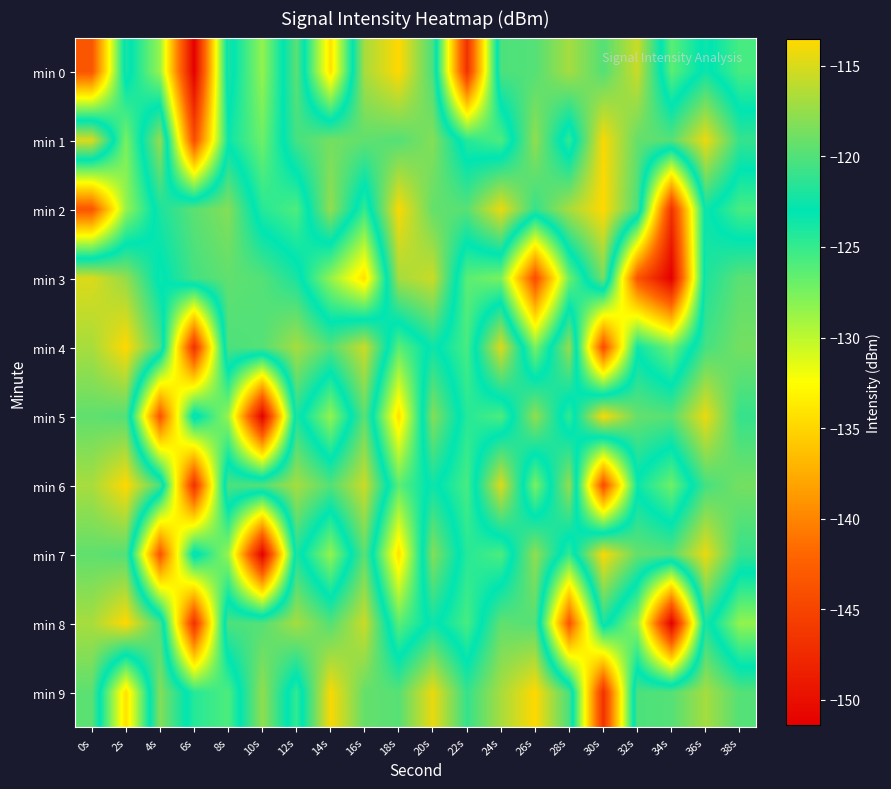

Which has a higher value, 30s or 38s?

30s